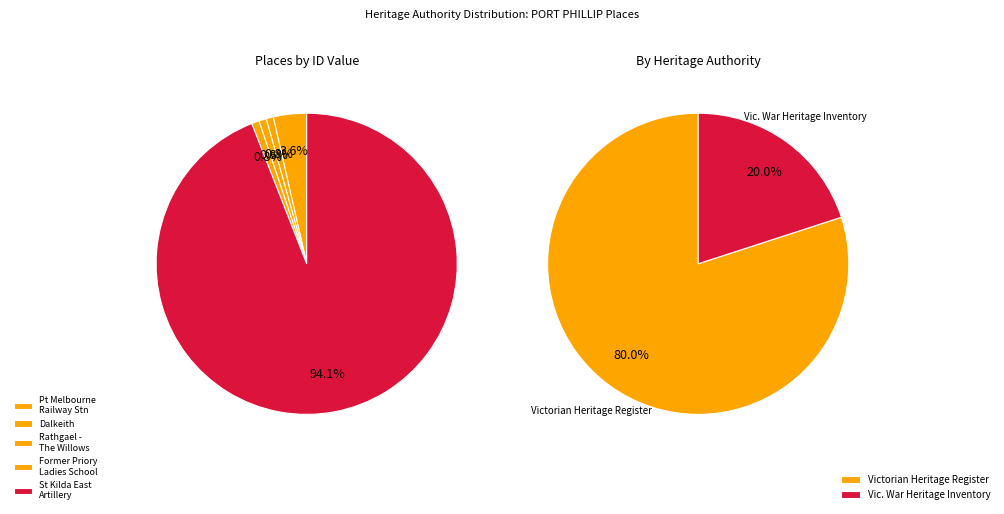

Which slice represents more than half of the pie?

St Kilda East Artillery Orderly Room